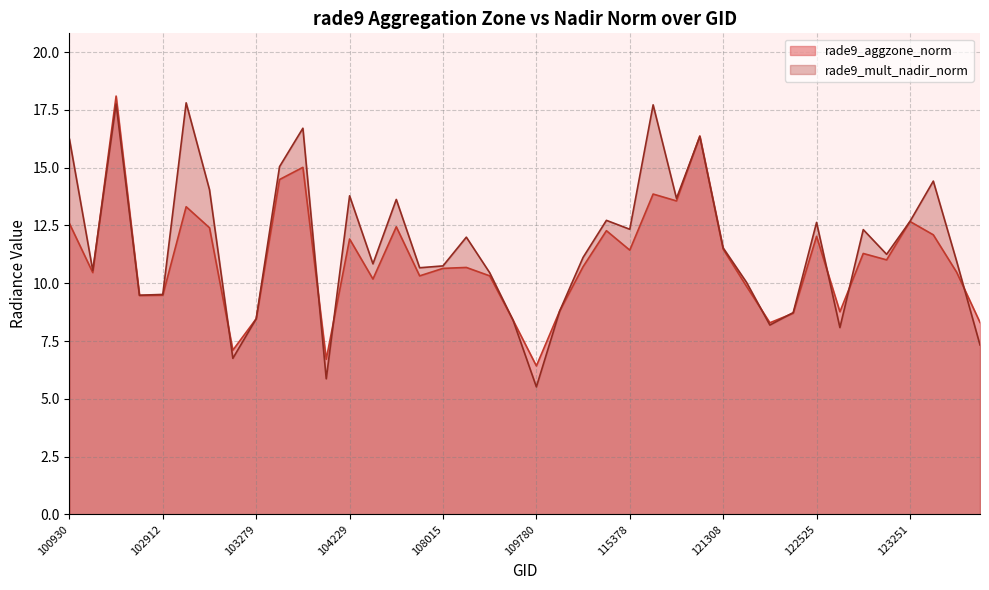

True or false: rade9_mult_nadir_norm has more than 2 points higher than both neighbors.

True